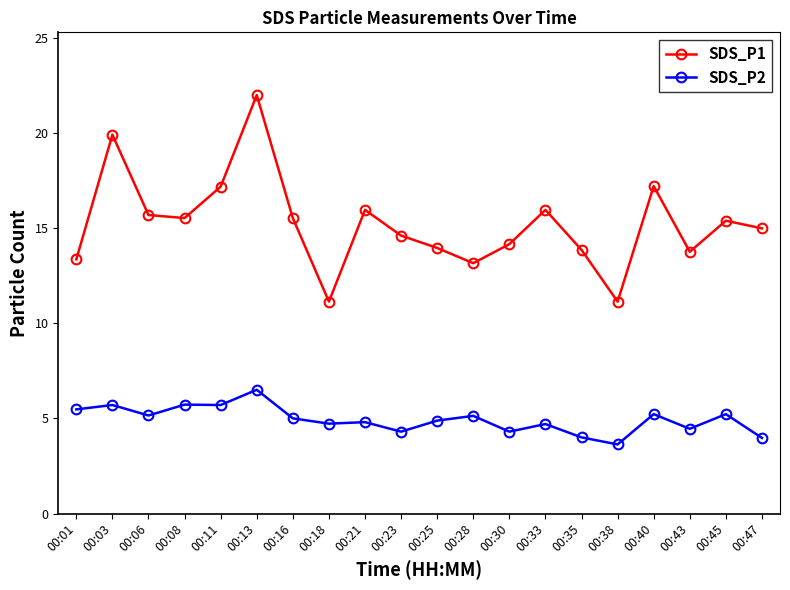

What is the sum of the SDS_P1 values at 00:47 and 00:06?

30.7